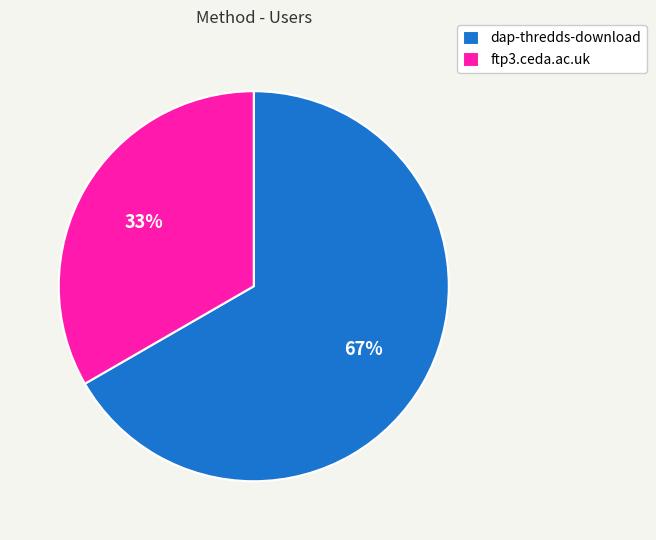

Is it true that ftp3.ceda.ac.uk is 44% of the pie?

False